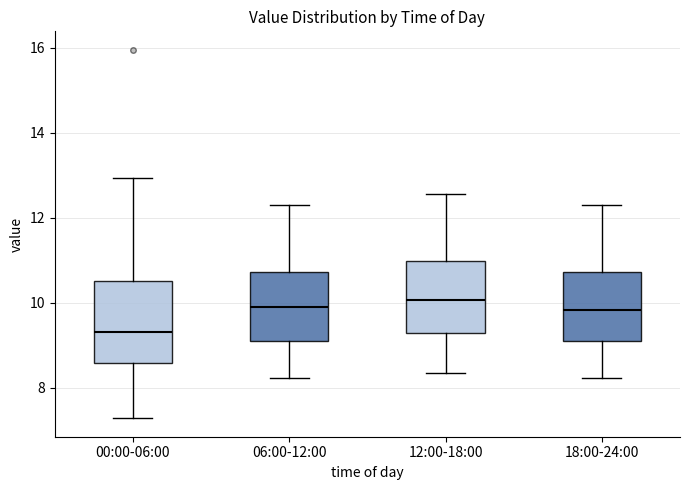

Which box has the lowest median line?

00:00-06:00